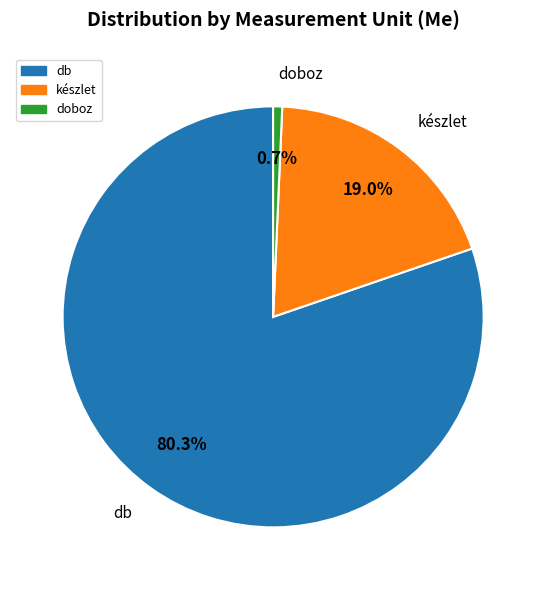

Is there any slice that represents more than half of the pie?

Yes